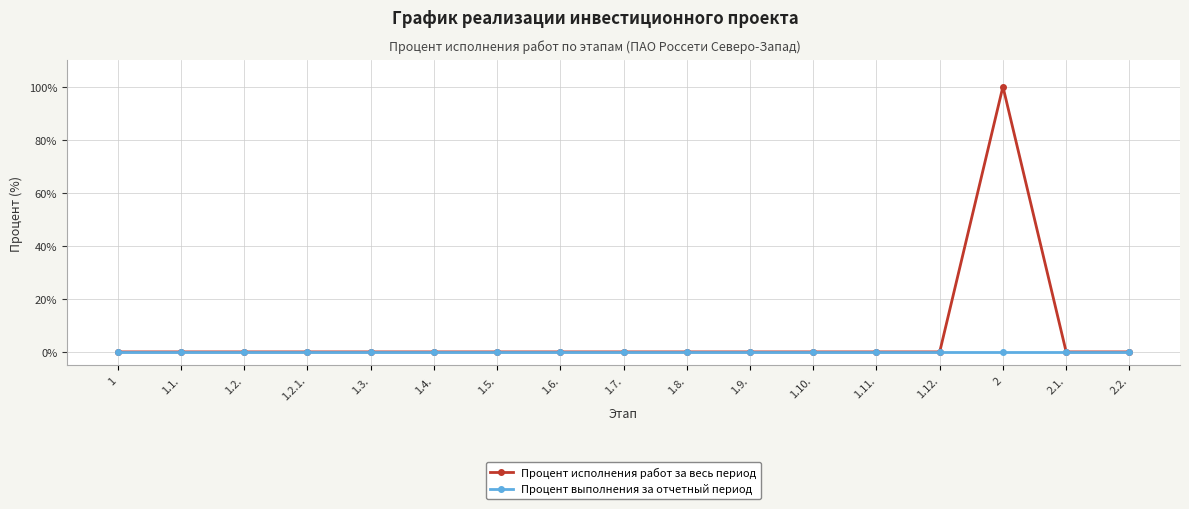

What is the label of the 1st point from the right?

2.2.